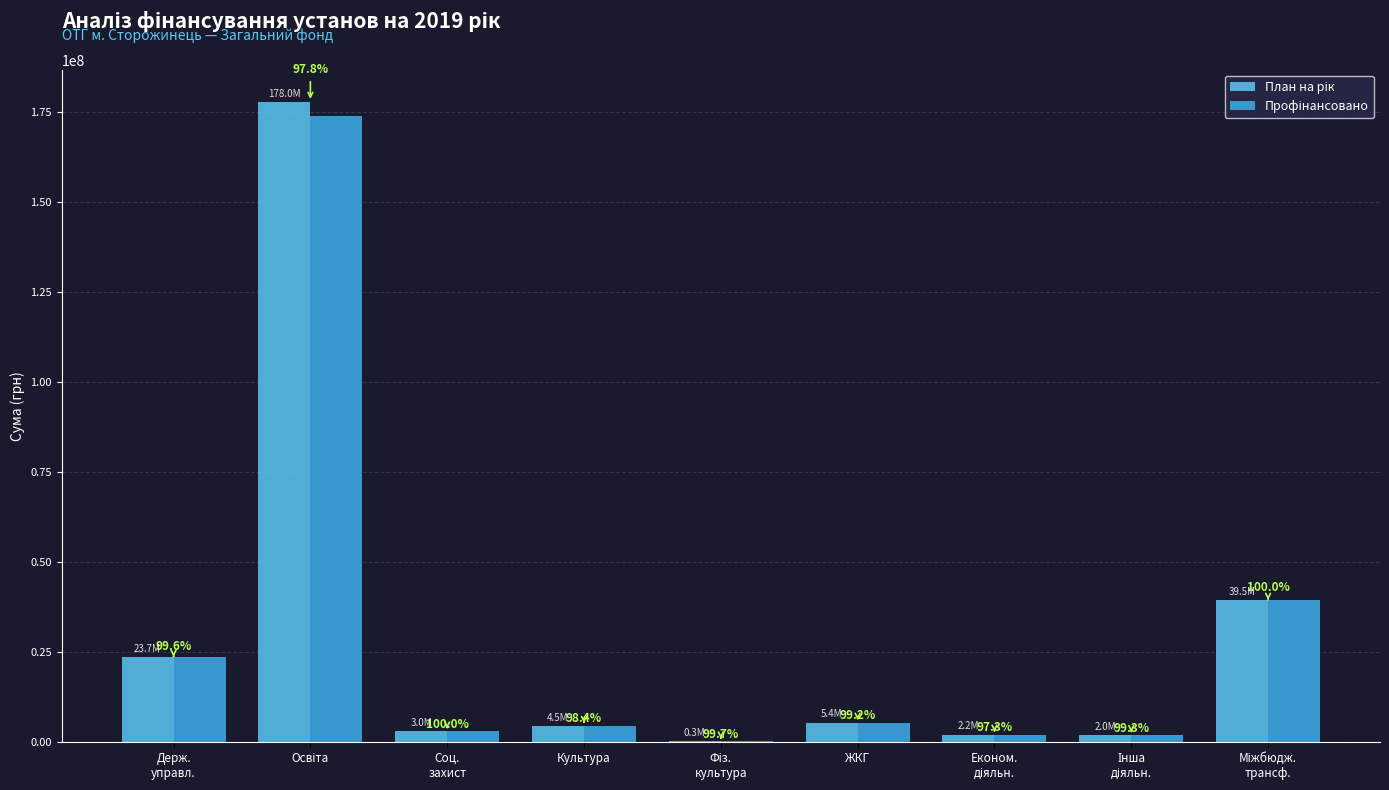

How many data points in План на рік are above 4525541?

5